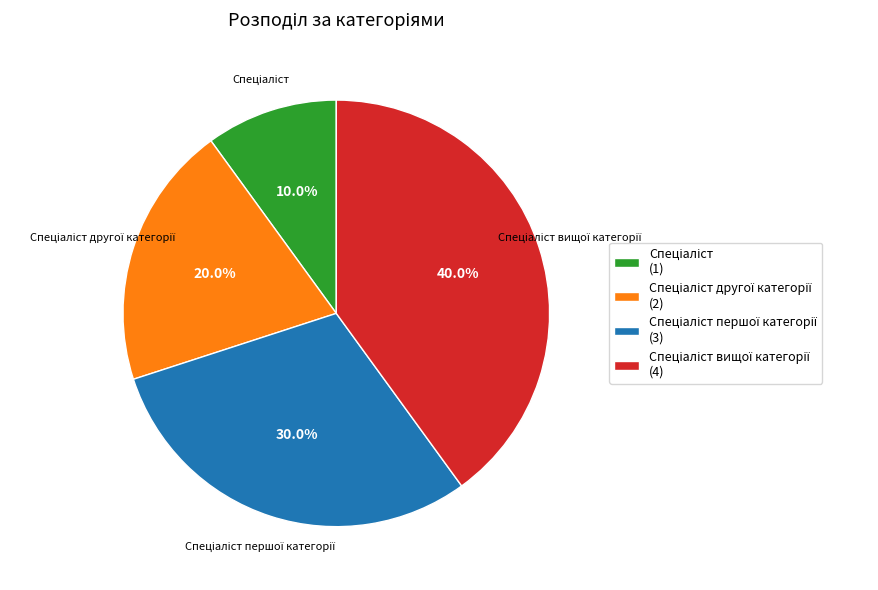

Is there any slice that represents more than half of the pie?

No